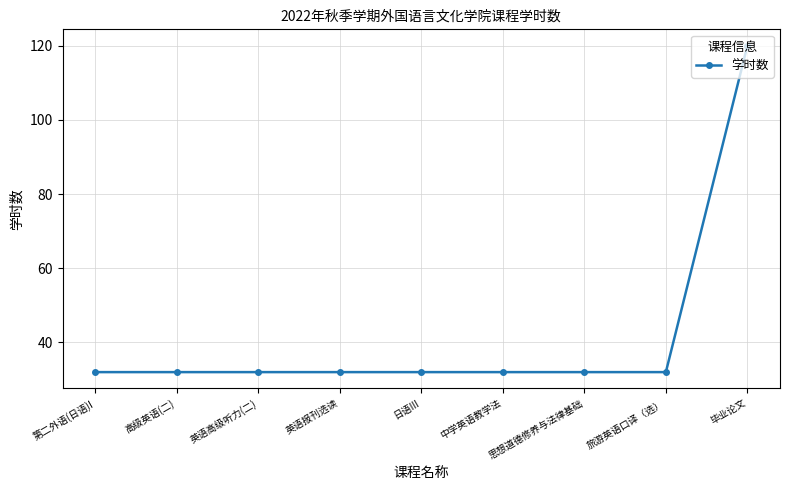

What is the label of the 2nd point from the left?

高级英语(二)